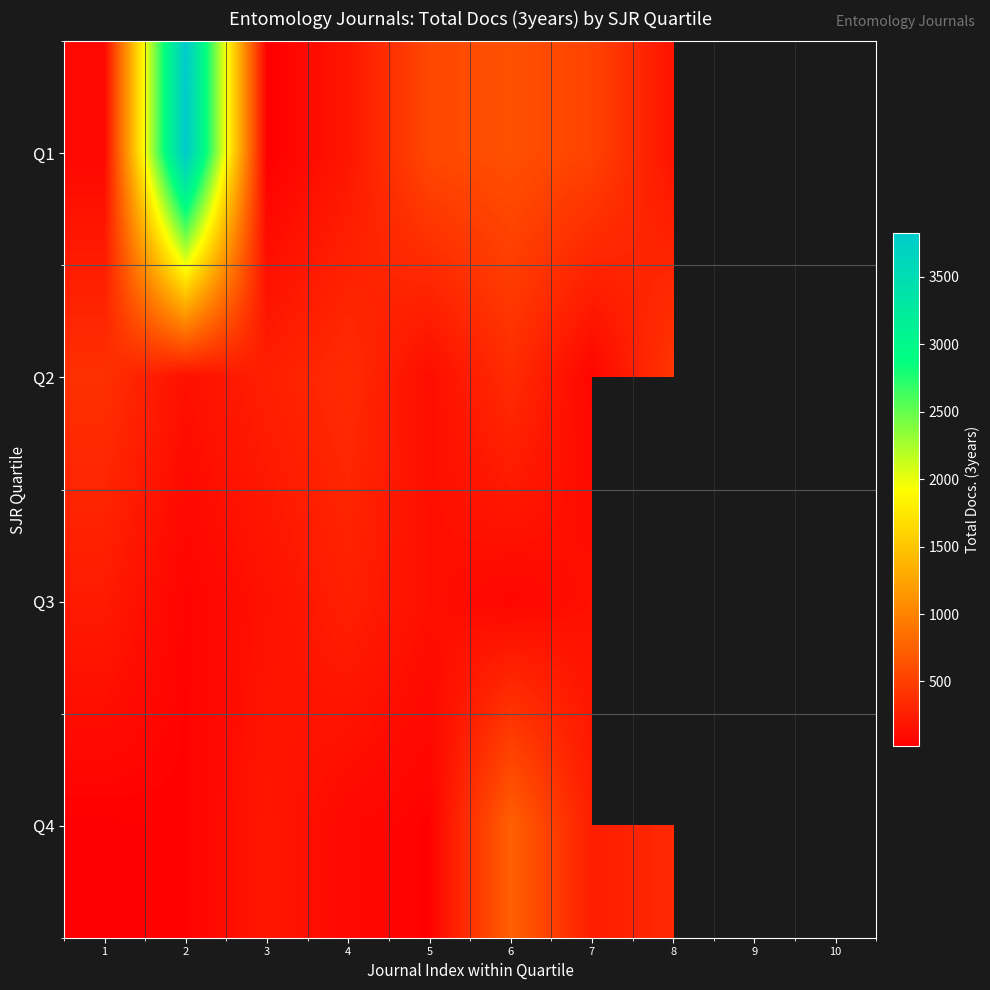

What is the difference between the maximum and minimum values in the Q3 series?

204.0